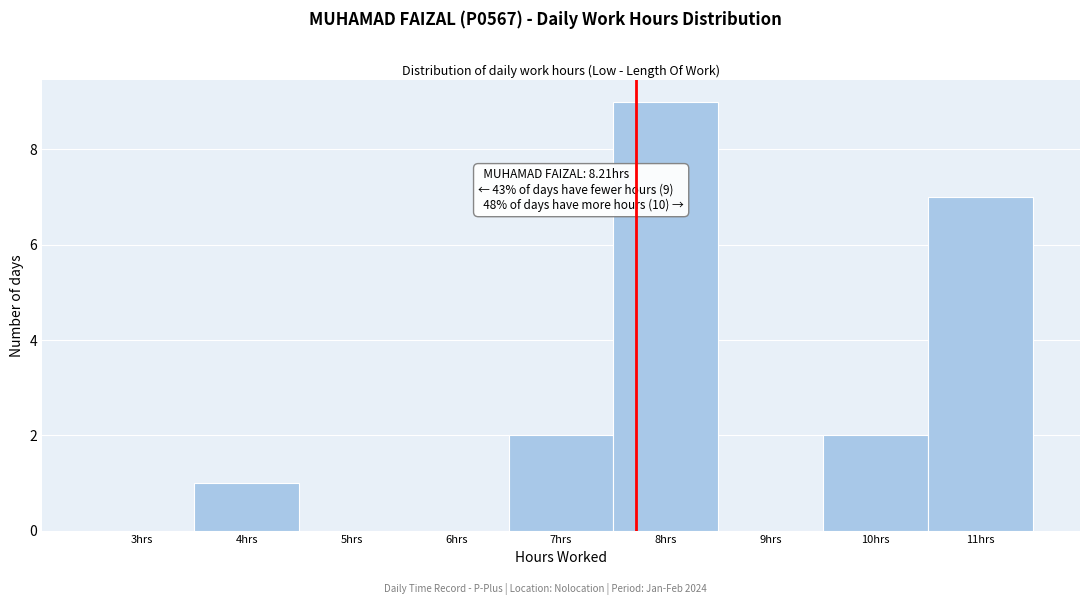

Reading left to right, list all the values displayed in this chart.

3hrs=0	4hrs=1	5hrs=0	6hrs=0	7hrs=2	8hrs=9	9hrs=0	10hrs=2	11hrs=7